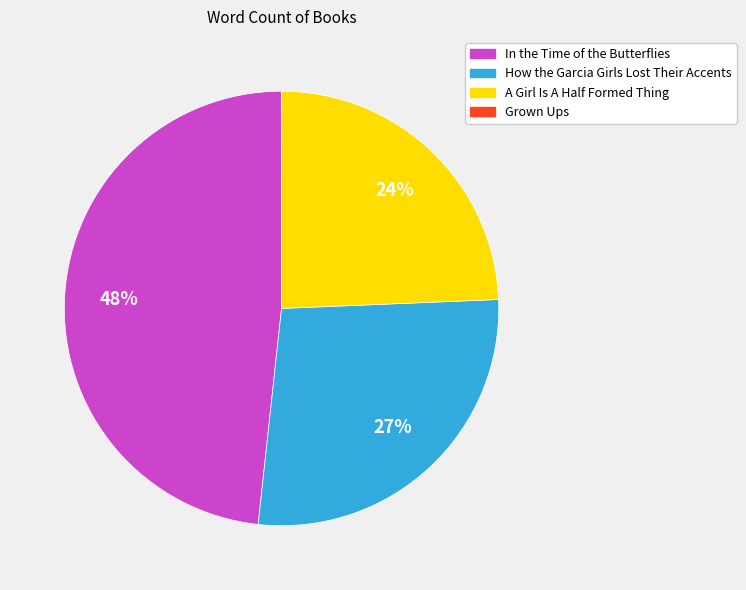

To the nearest percent, what percentage of the pie is How the Garcia Girls Lost Their Accents?

27%